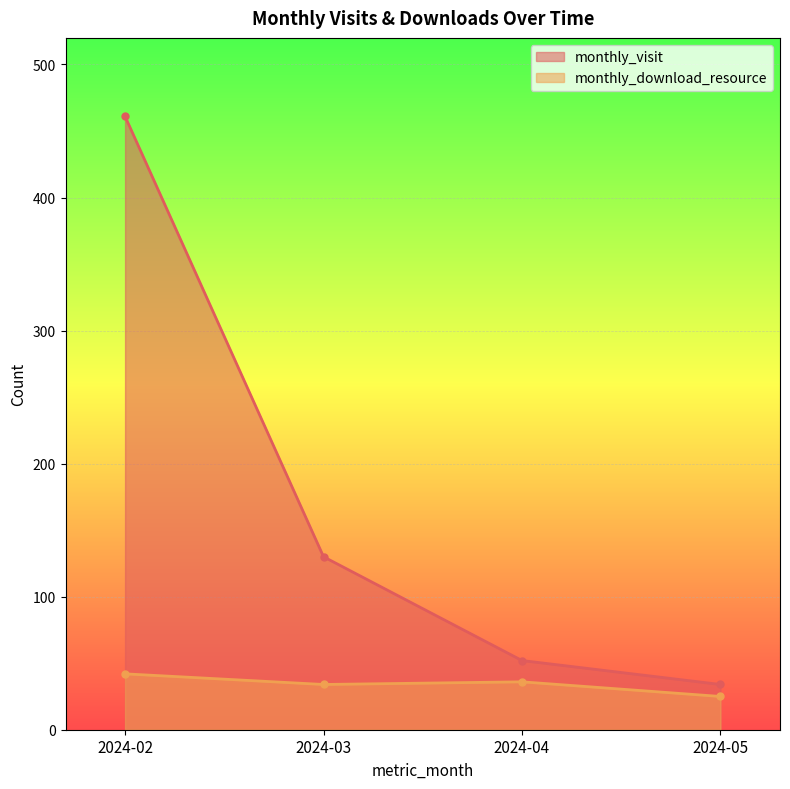

Between 2024-02 and 2024-04, which is larger?

2024-02